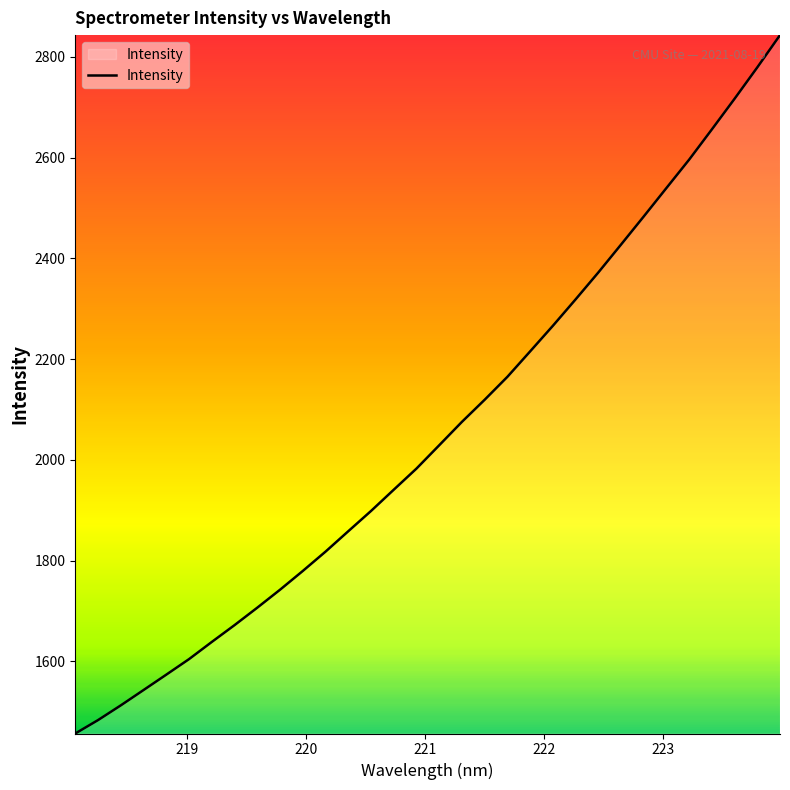

What is the difference between the maximum and minimum values?

1386.3